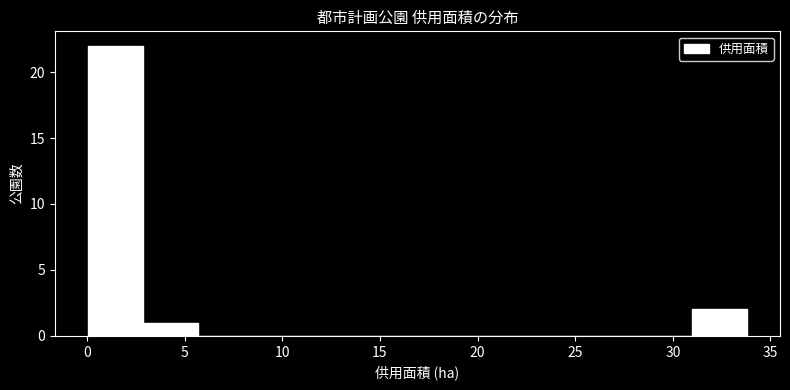

Reading left to right, transcribe this chart: for each bar, give the range it covers on the x-axis and its height. Neither the bar edges nor the heights are printed on the chart, so give them approximately, as read against the axes.

0.0 to 3.0: 22
3.0 to 5.5: 1
5.5 to 8.5: 0
8.5 to 11.5: 0
11.5 to 14.0: 0
14.0 to 17.0: 0
17.0 to 19.5: 0
19.5 to 22.5: 0
22.5 to 25.5: 0
25.5 to 28.0: 0
28.0 to 31.0: 0
31.0 to 34.0: 2